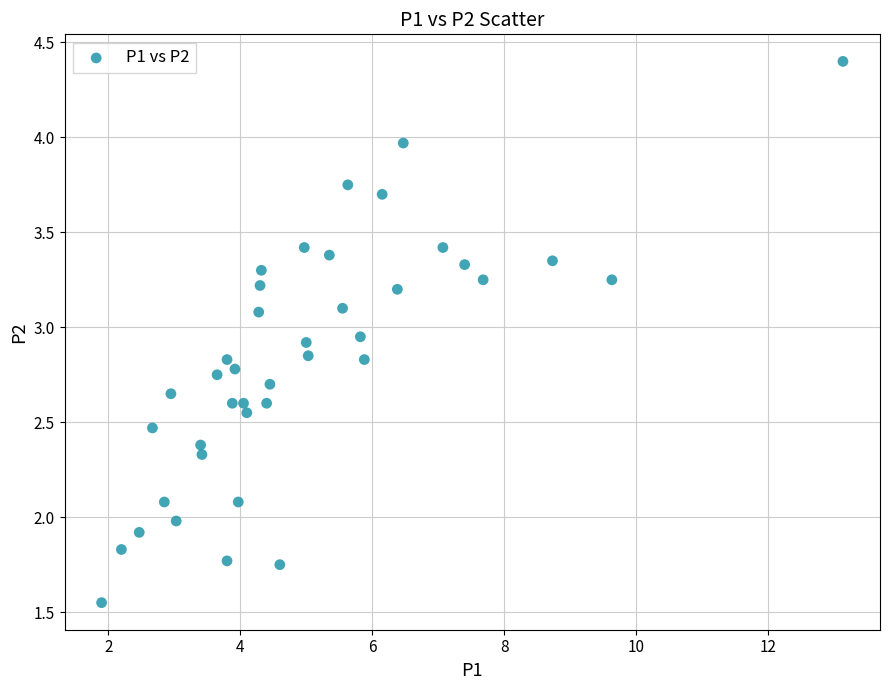

What is the range of X values (max minus min)?

11.2